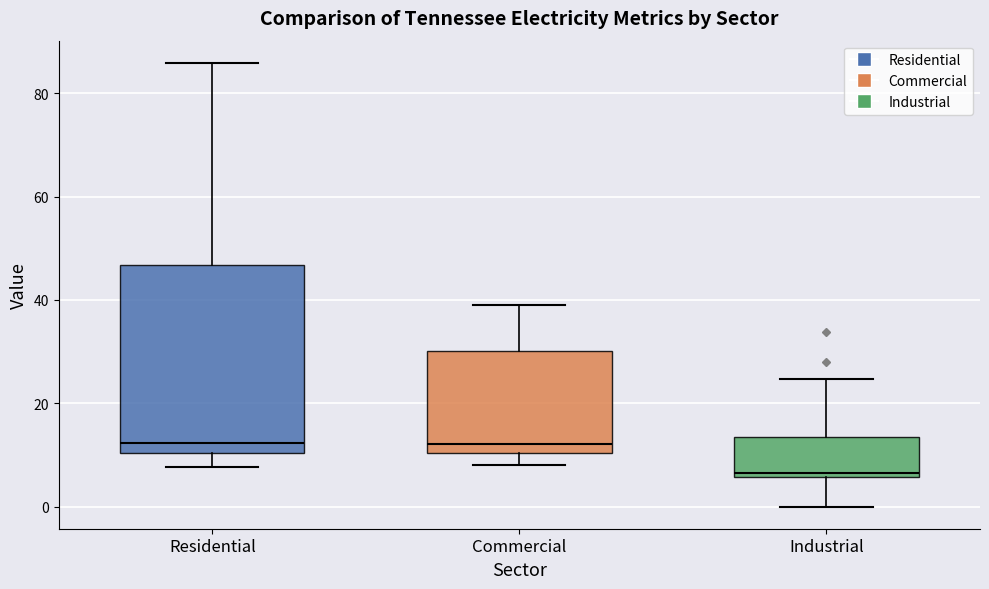

Which box has the lowest median line?

Industrial